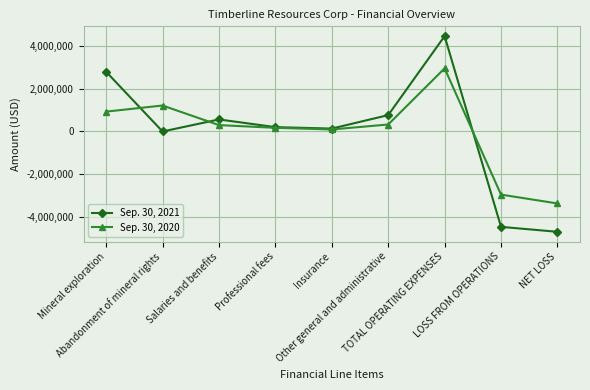

What is the total value across all series at LOSS FROM OPERATIONS?

-7438421